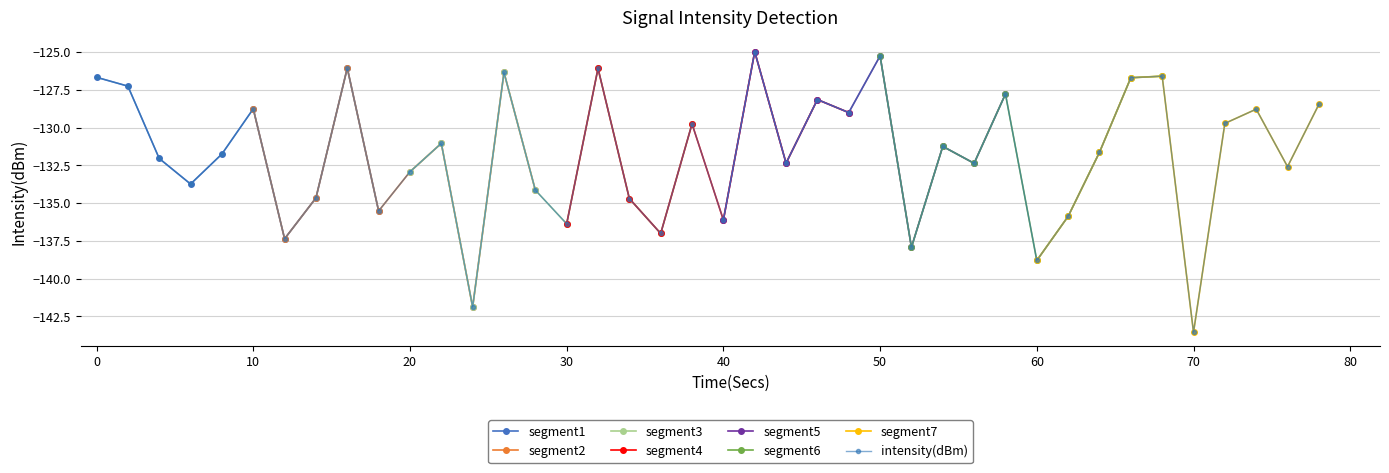

True or false: intensity(dBm) has more than 1 interior local peaks.

True